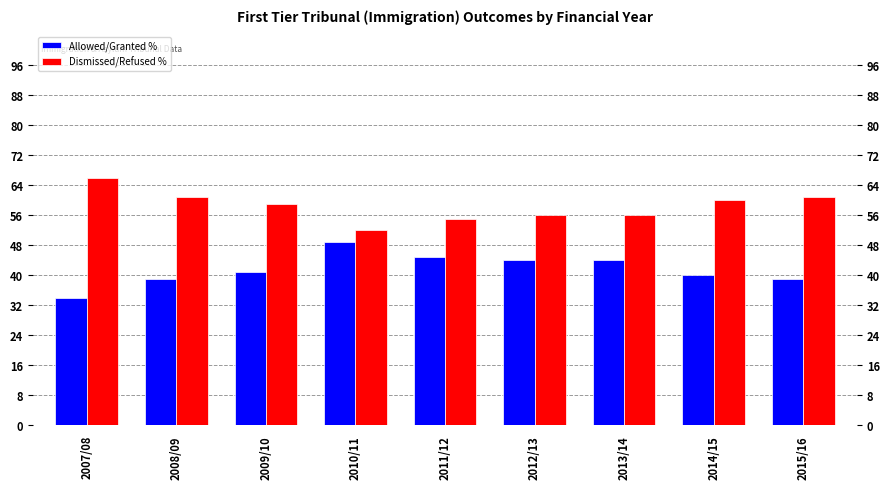

Which series has the largest range (max minus min)?

Allowed/Granted %